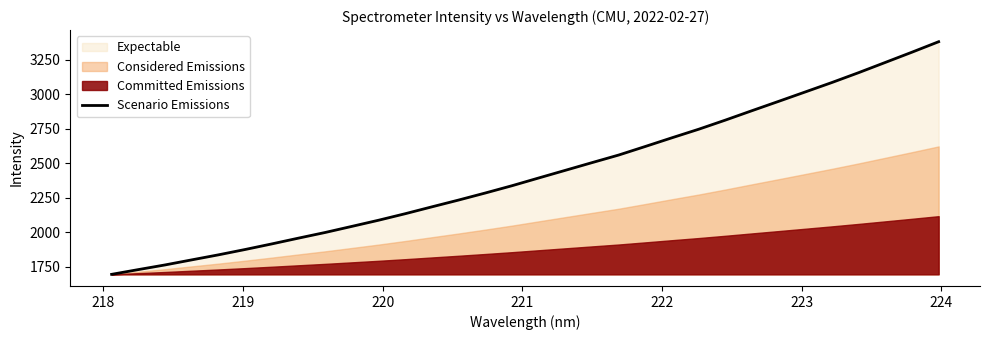

What is the minimum value shown in the chart?

1693.4